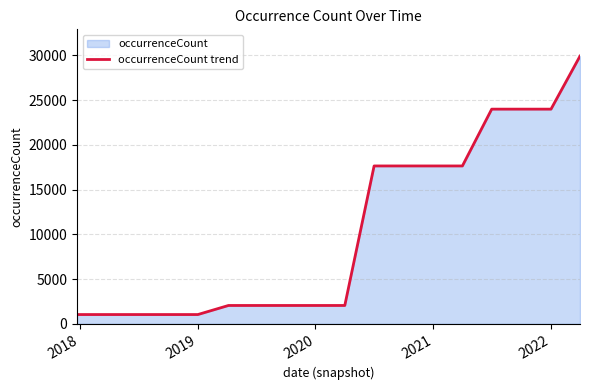

The chart shows a value of 11123 at 2021. True or false?

False